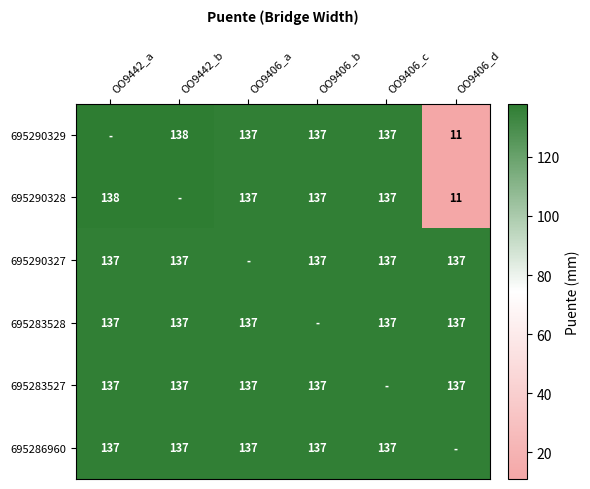

Count the number of categories in the chart.

6